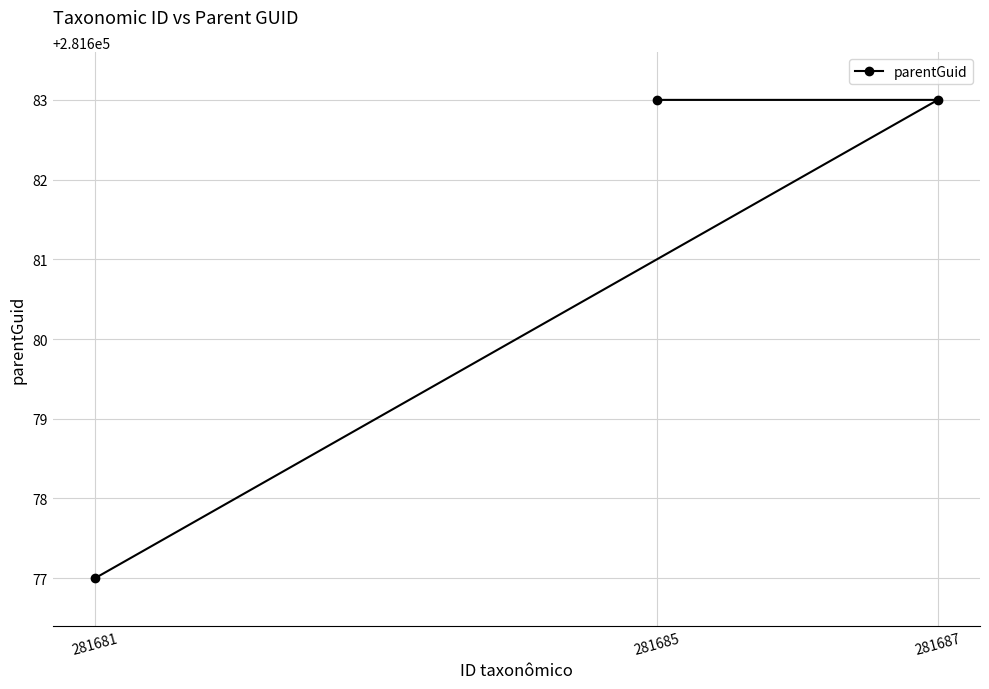

What is the maximum value shown in the chart?

281683